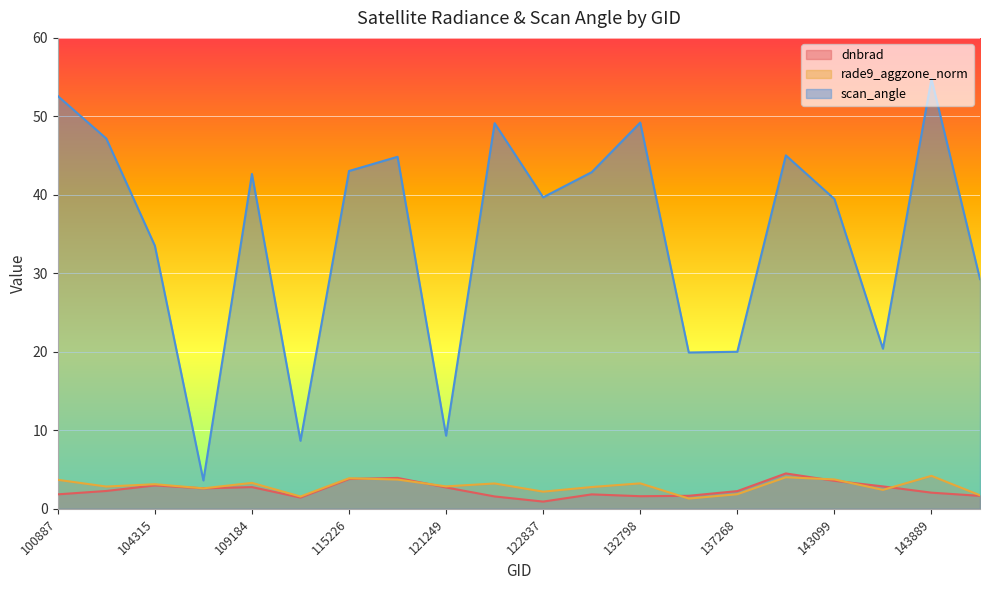

True or false: dnbrad has more than 0 points higher than both neighbors.

True